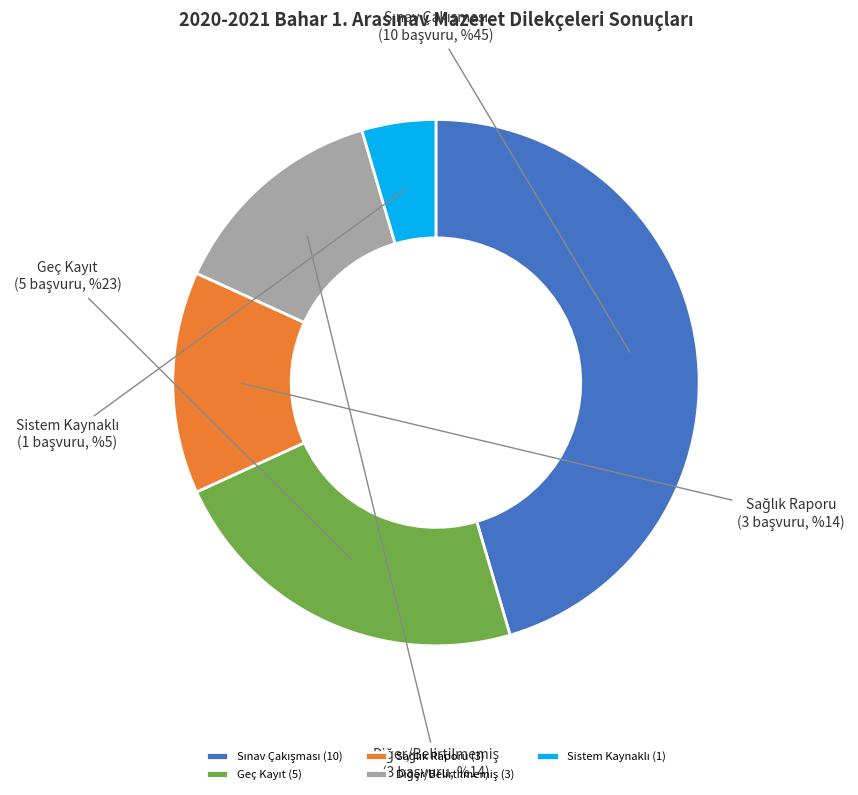

Does any single category account for the majority?

No